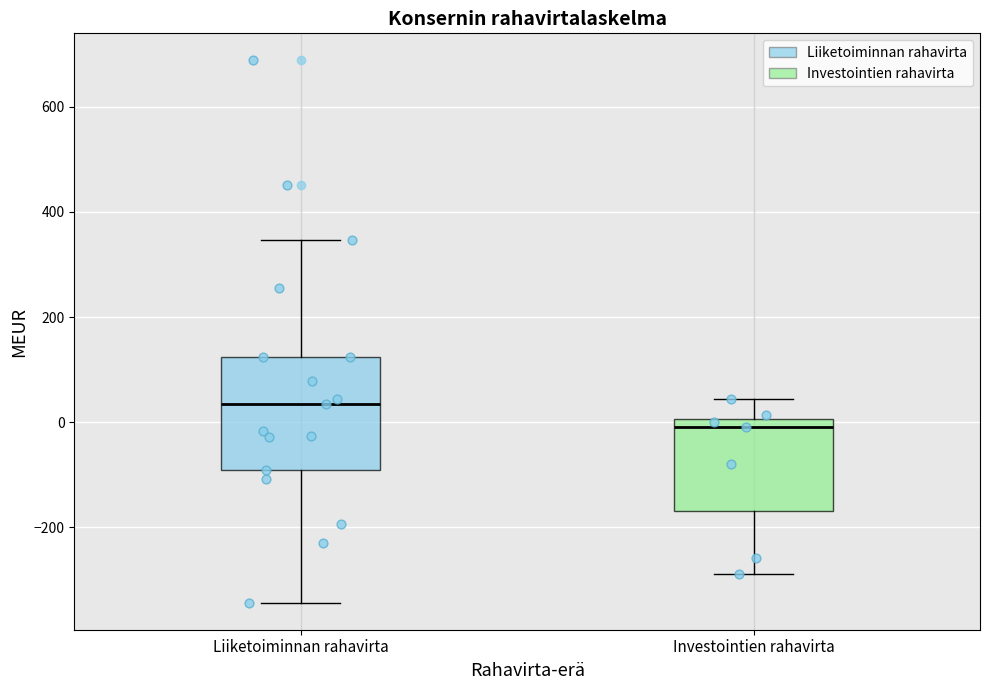

Reading left to right, transcribe this box plot: for each box, give where its median line is, the range the box spans, and where its two whiskers end, as read against the y-axis. The values are not printed on the chart, so give them approximately, as read against the axis.

Liiketoiminnan rahavirta: median 40, box -100 to 120, whiskers -340 to 340
Investointien rahavirta: median 0 (just below the box's upper edge), box -160 to 0, whiskers -280 to 40